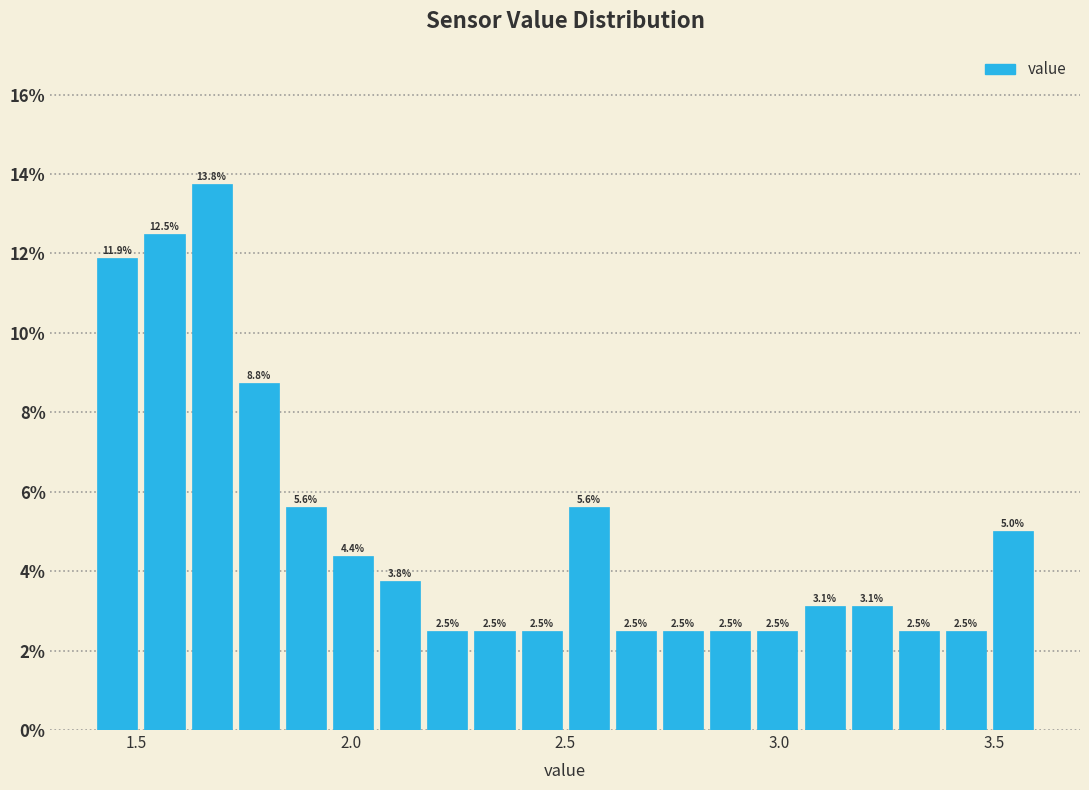

Read against the x-axis, roughly where is the centre of the tallest bar?

1.70